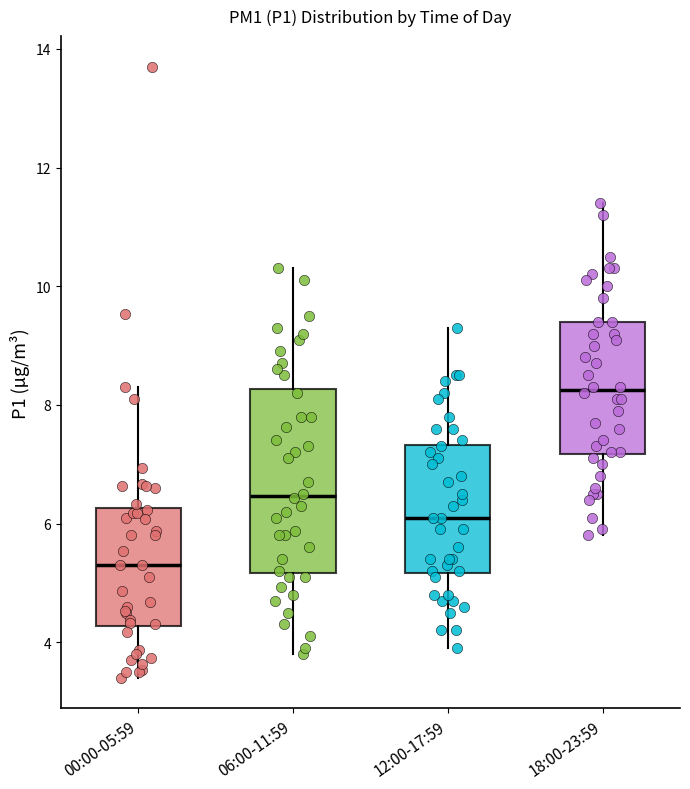

Which box has the lowest median line?

00:00-05:59